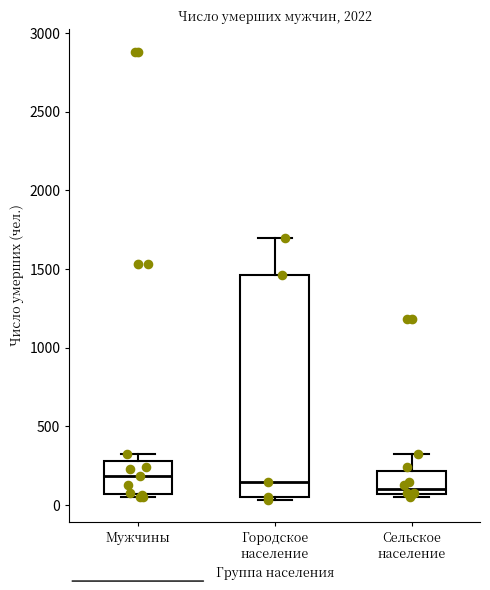

Which box is the tallest, from its lower edge to its upper edge?

Городское население